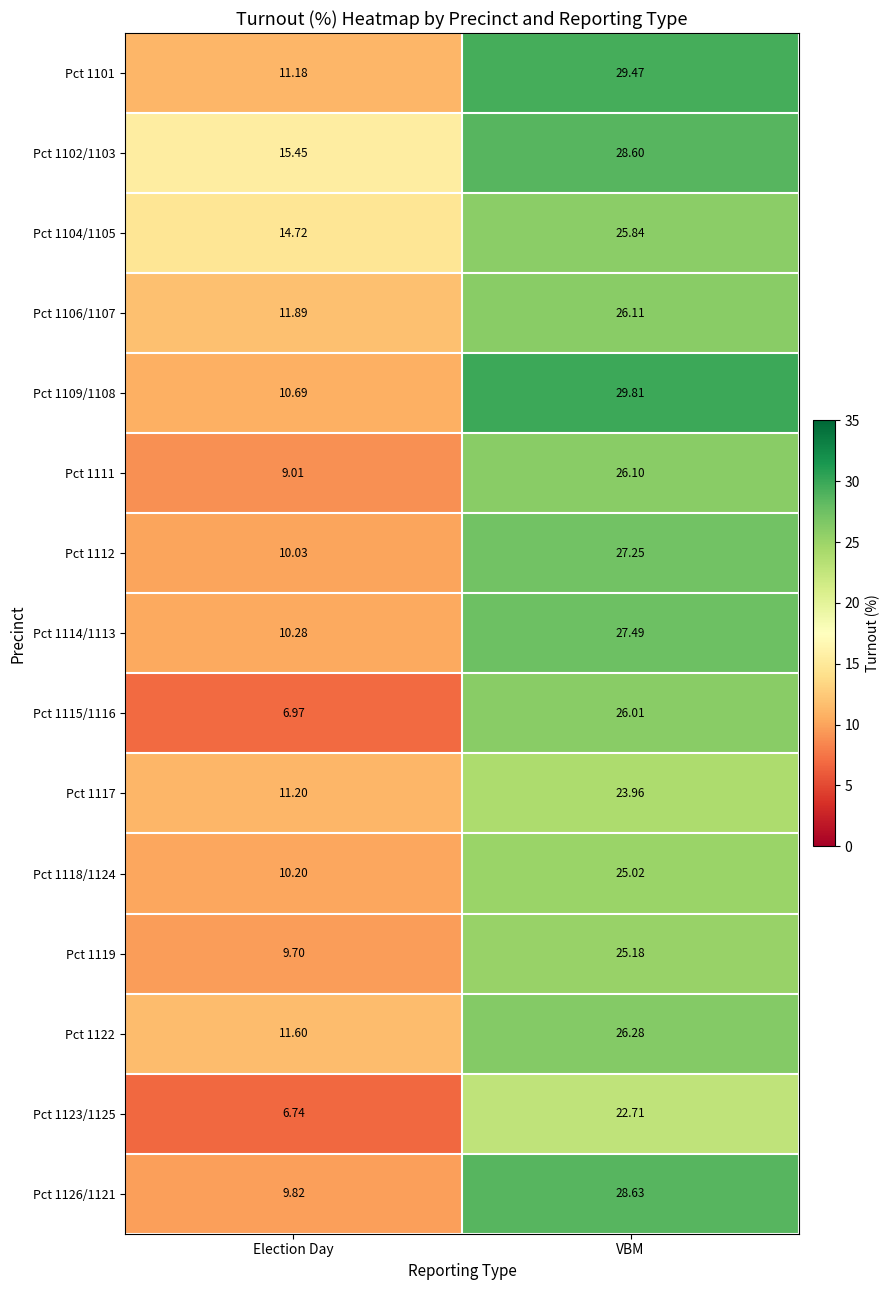

List the series in order of their peak value, highest first.

Pct 1109/1108, Pct 1101, Pct 1126/1121, Pct 1102/1103, Pct 1114/1113, Pct 1112, Pct 1122, Pct 1106/1107, Pct 1111, Pct 1115/1116, Pct 1104/1105, Pct 1119, Pct 1118/1124, Pct 1117, Pct 1123/1125